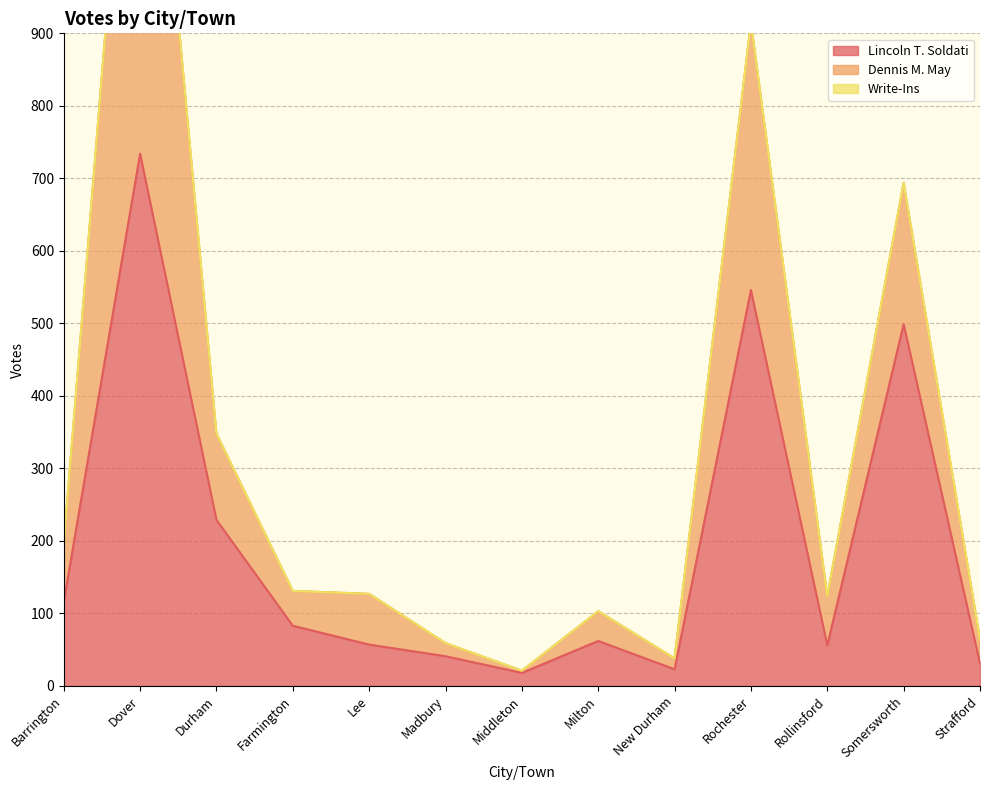

What is the value of the Dennis M. May point at the 10th from the left?

369